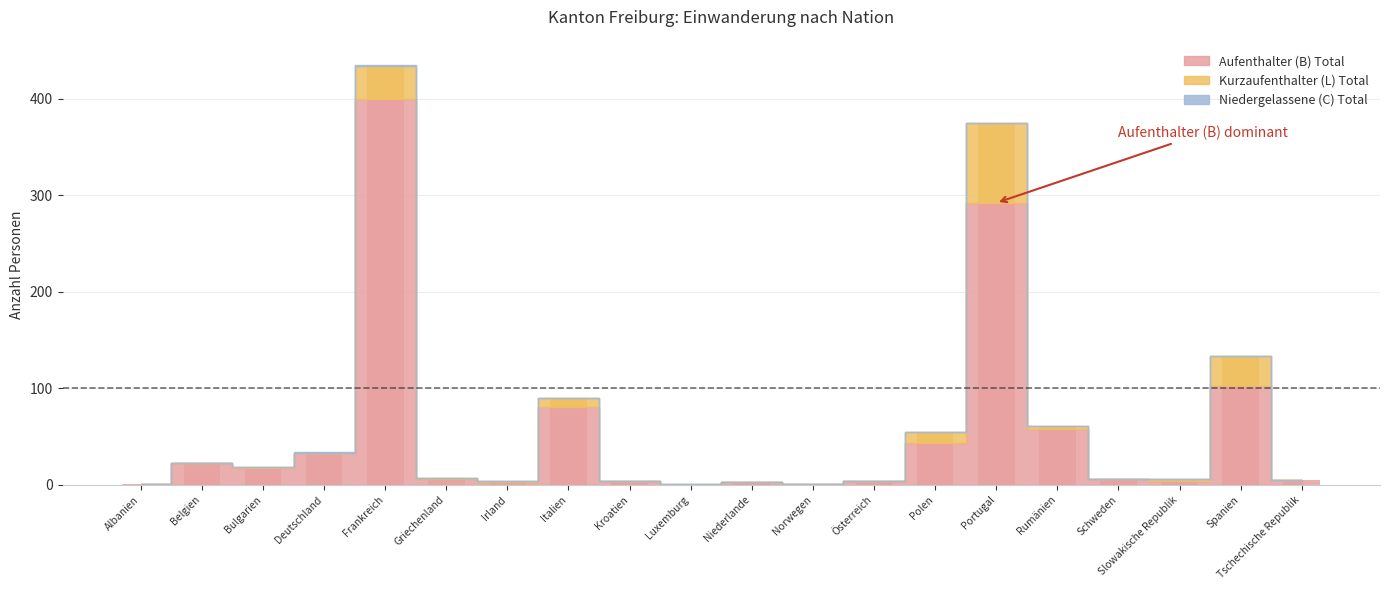

Reading left to right, transcribe all the data shown in this chart.

Aufenthalter (B) Total: 1	23	17	33	400	6	3	81	4	0	3	1	4	43	292	58	6	4	102	5
Kurzaufenthalter (L) Total: 0	0	1	0	34	1	1	9	0	1	0	0	0	12	83	3	0	2	31	0
Niedergelassene (C) Total: 0	0	0	1	1	0	0	0	0	0	0	0	0	0	0	0	0	0	0	0